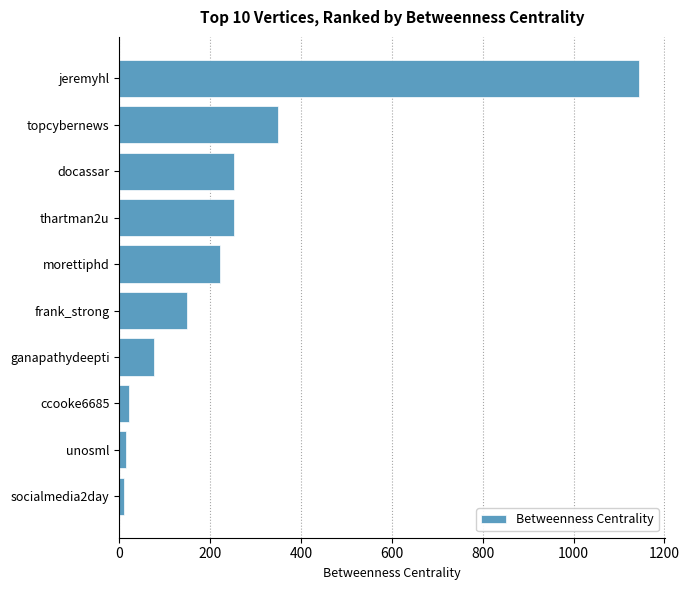

Between frank_strong and socialmedia2day, which is larger?

frank_strong